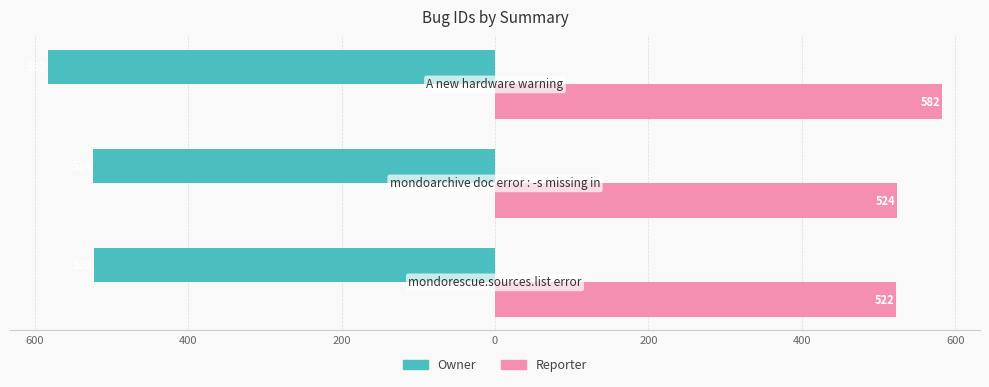

Reading left to right, transcribe all the data shown in this chart.

Owner: -522	-524	-582
Reporter: 522	524	582